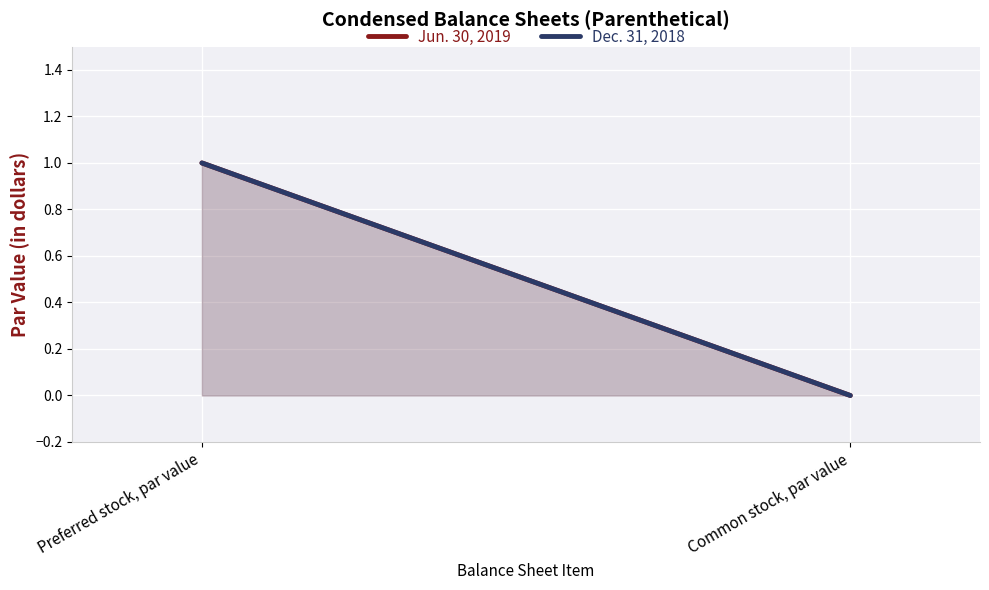

What is the difference between the Jun. 30, 2019 values at Preferred stock, par value and Common stock, par value?

1